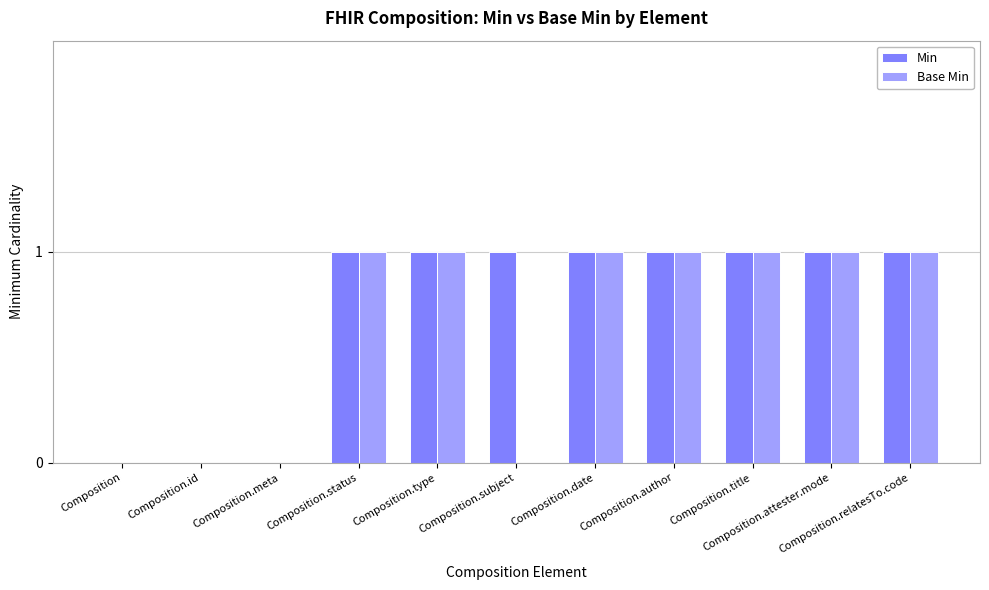

Which series has the largest total across all categories?

Min